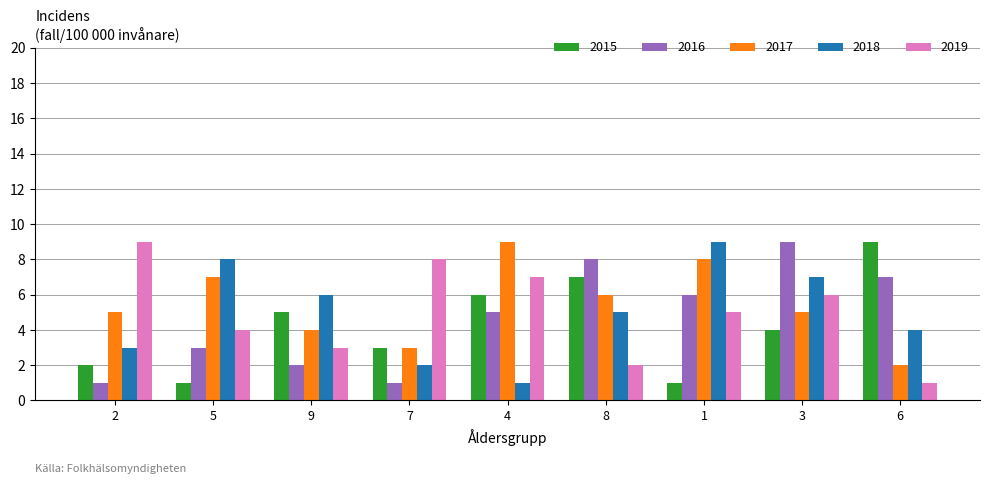

What is the sum of all 2015 values?

38